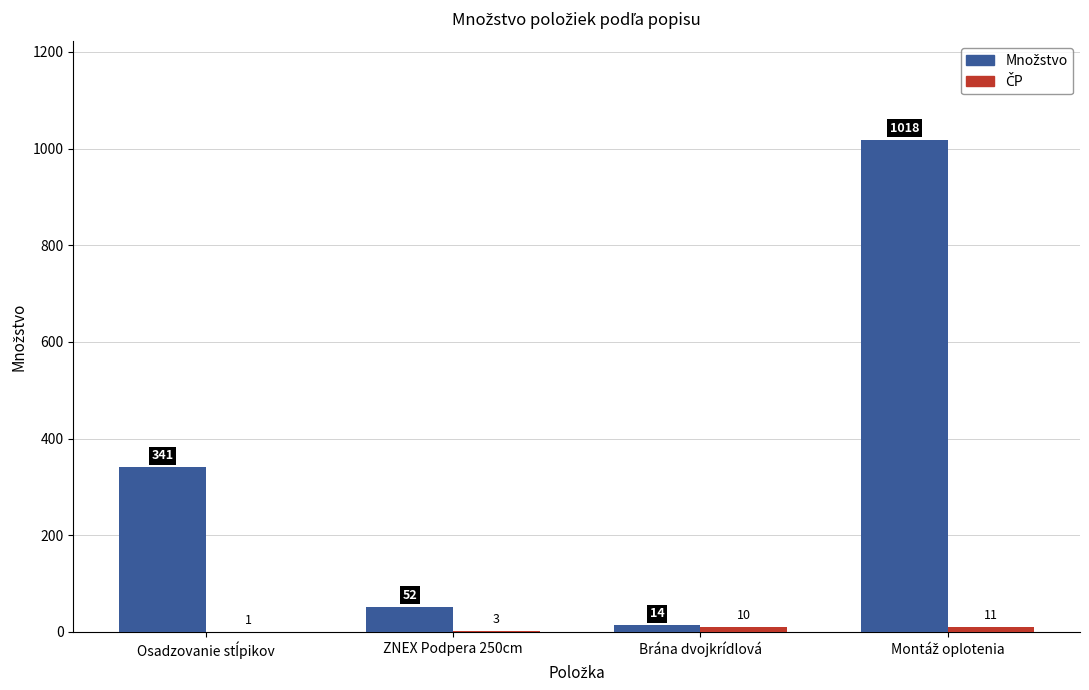

Does the chart contain stacked bars?

No